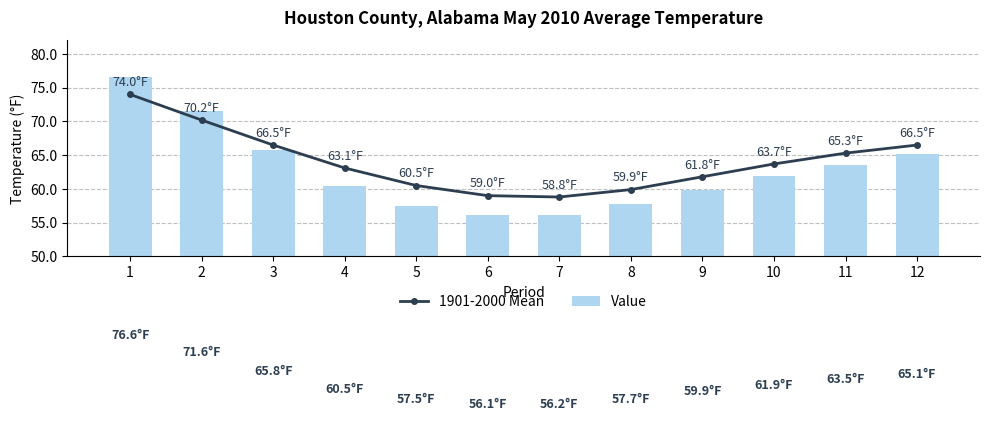

List the labels in order of 1901-2000 Mean value, largest first.

1, 2, 3, 12, 11, 10, 4, 9, 5, 8, 6, 7